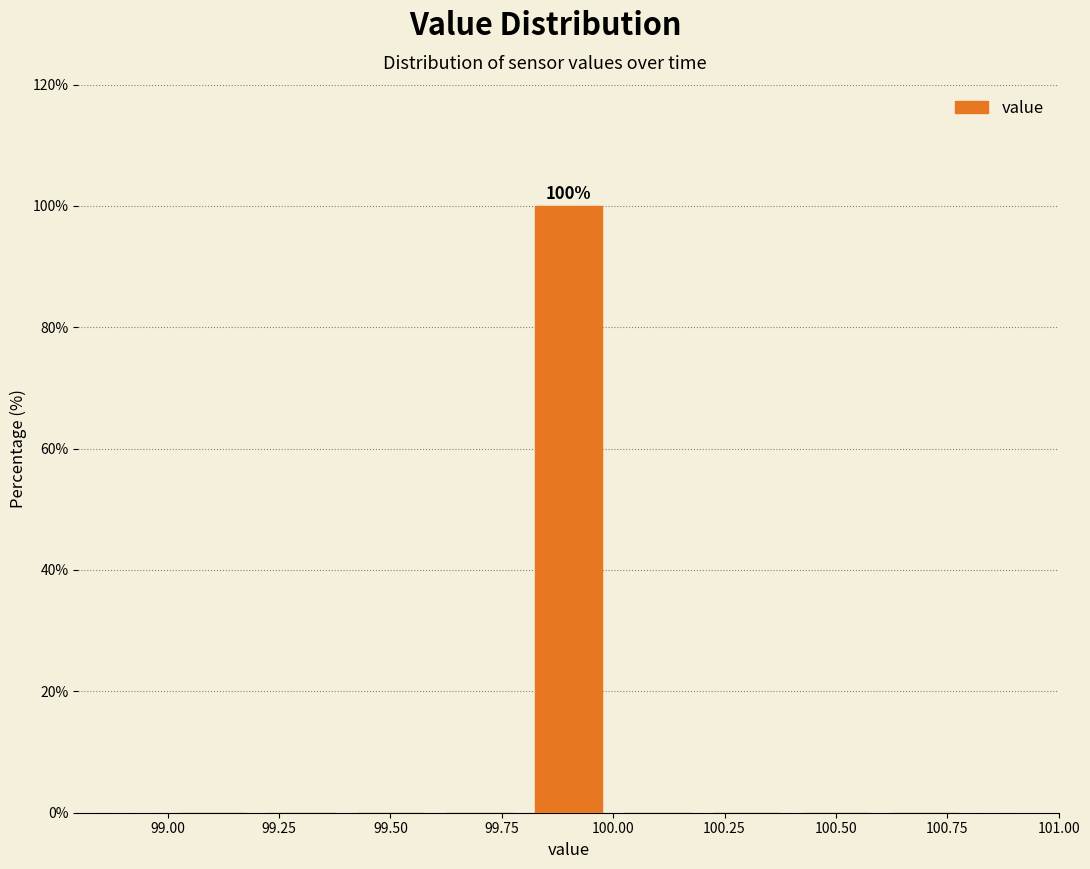

Which range on the x-axis has the tallest bar?

99.8 to 100.0